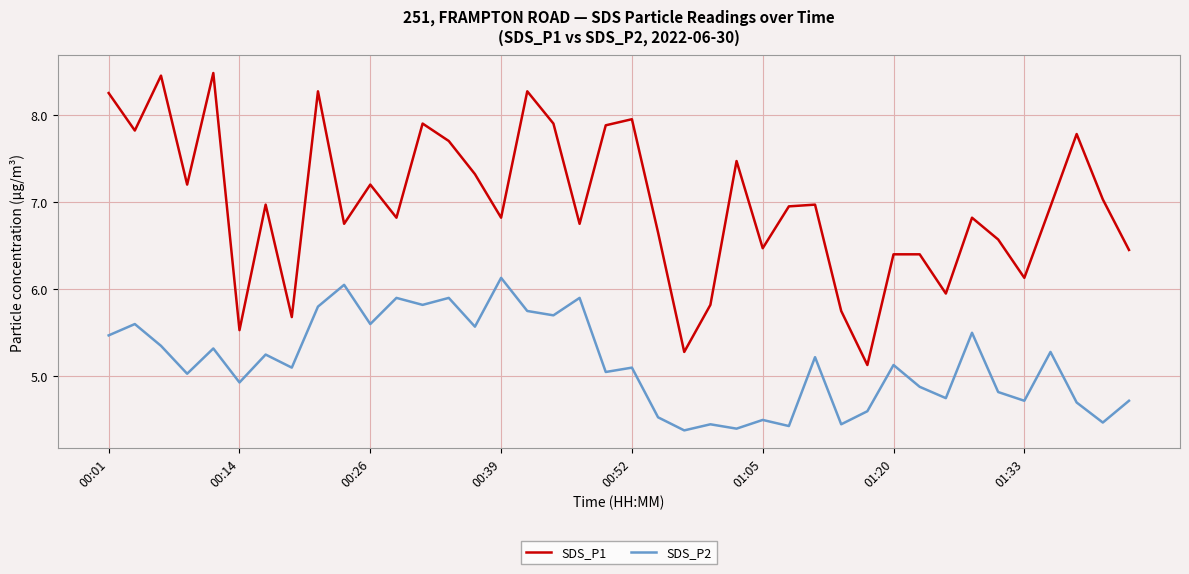

Which series has the largest range (max minus min)?

SDS_P1